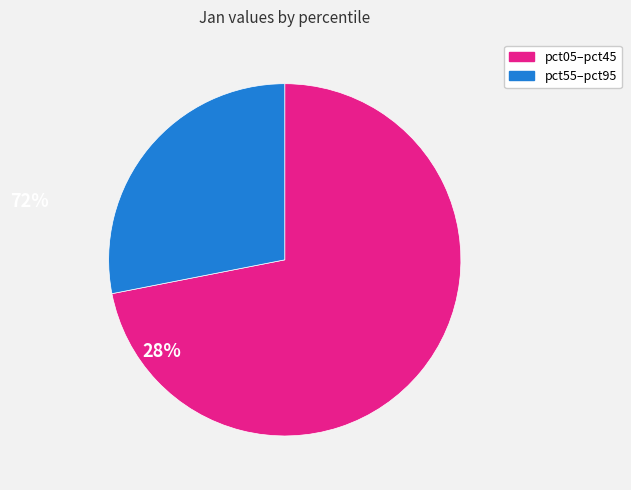

Does any single category account for the majority?

Yes